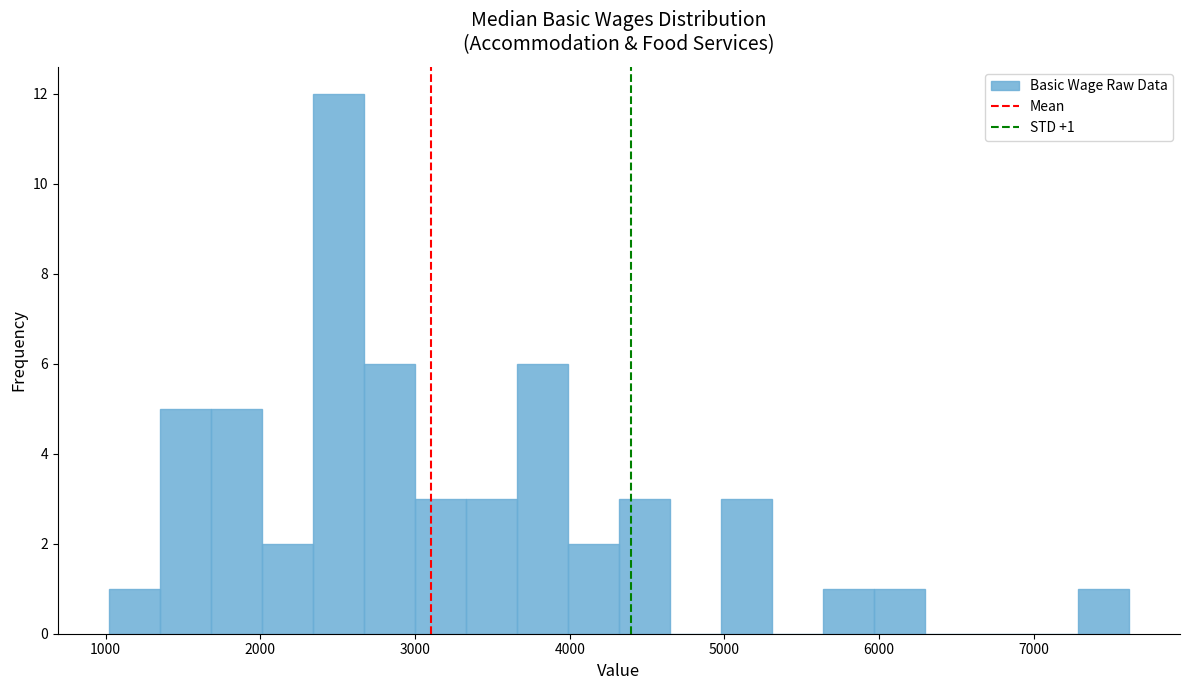

Read against the x-axis, roughly where is the centre of the tallest bar?

2500